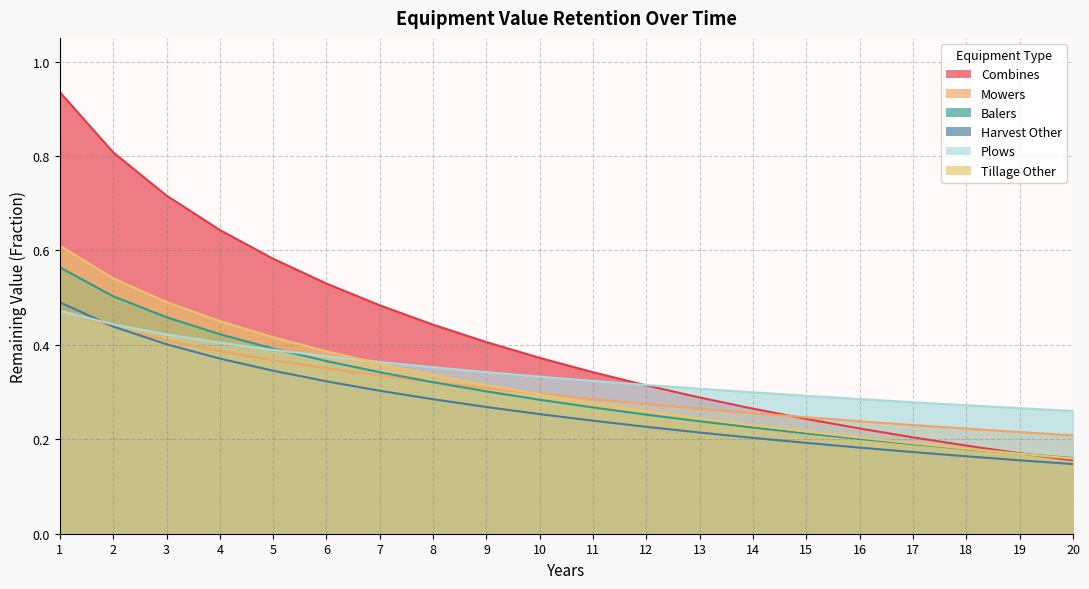

What is the difference between the maximum and minimum values in the Balers series?

0.4